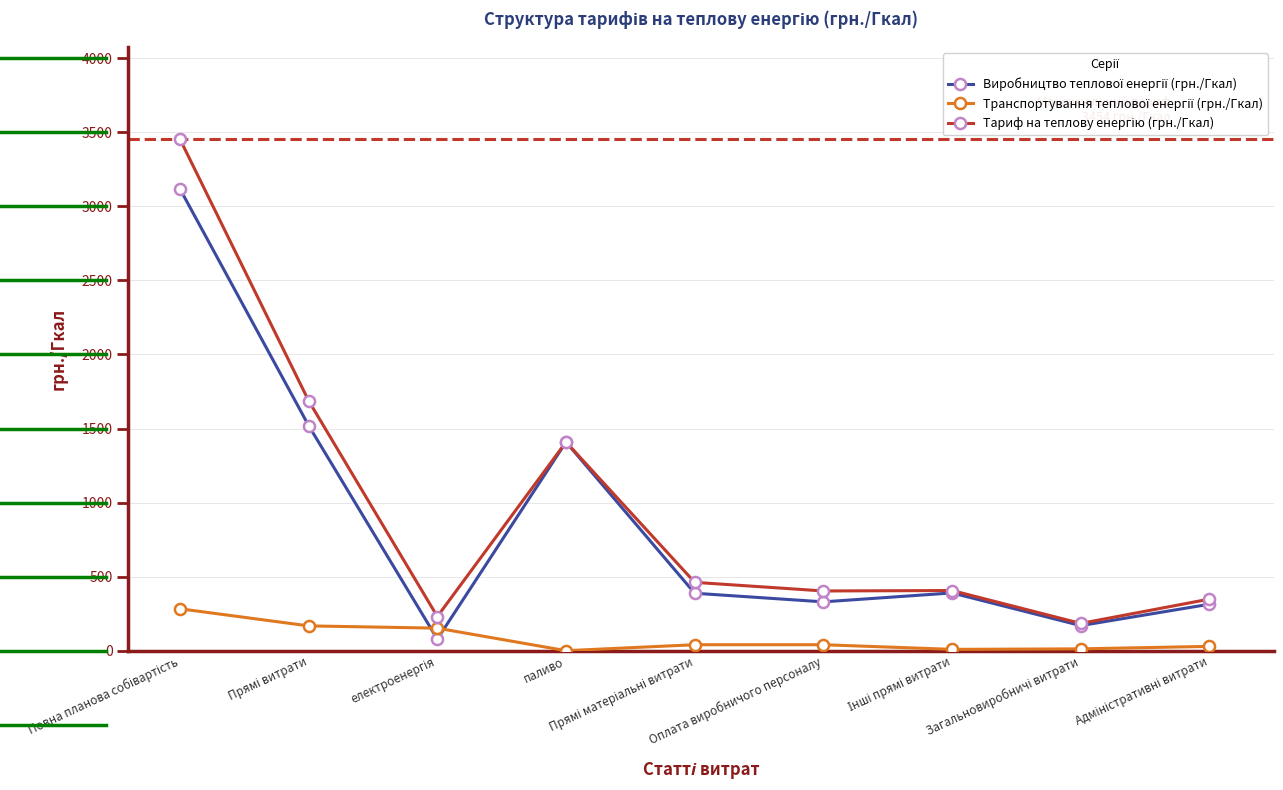

What is the maximum value shown in the chart?

3453.6